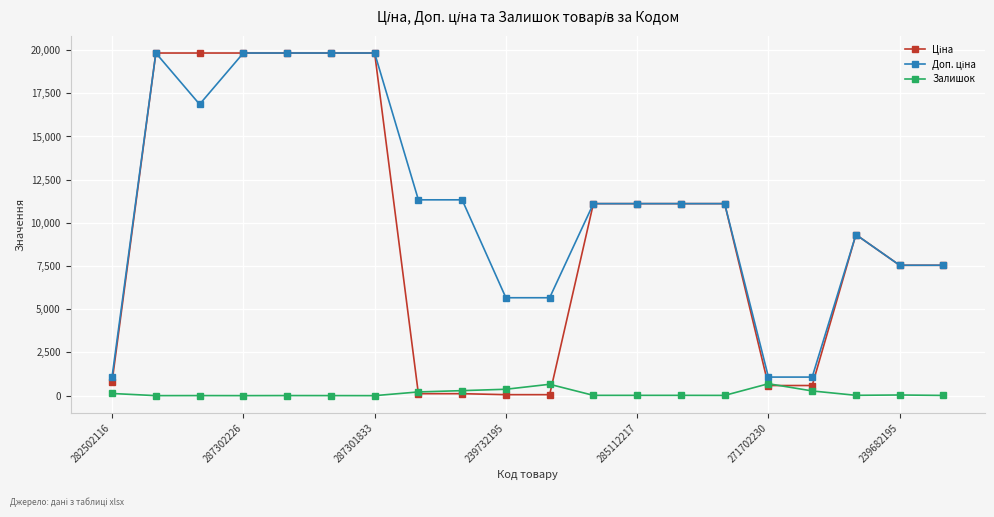

At how many categories does at least one series exceed 19562?

6